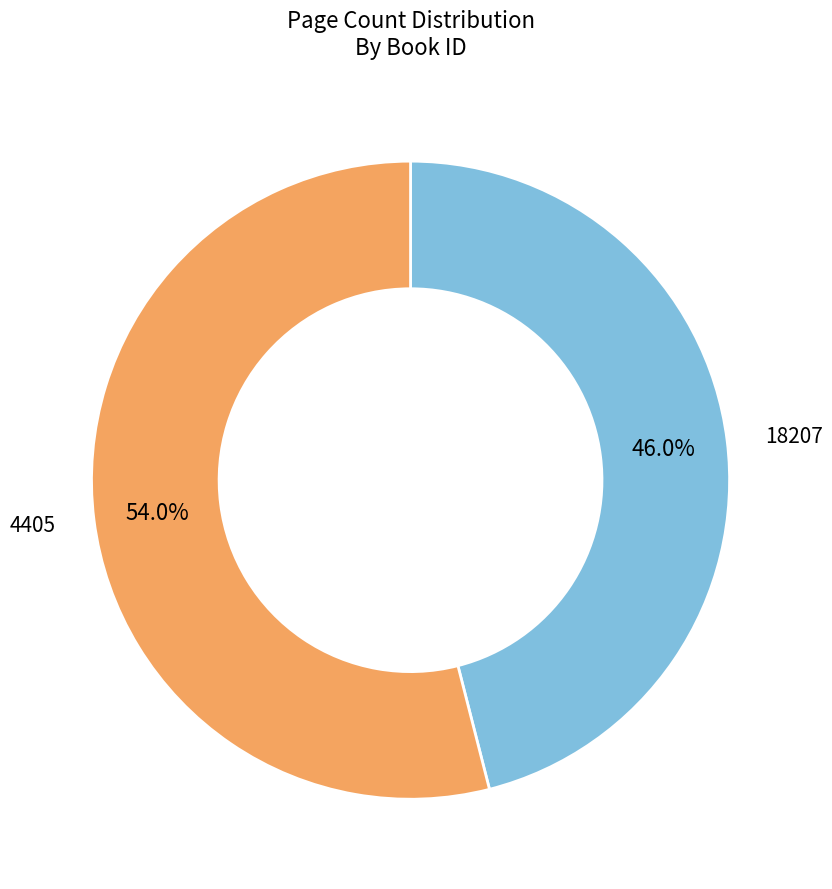

Is there any slice that represents more than half of the pie?

Yes